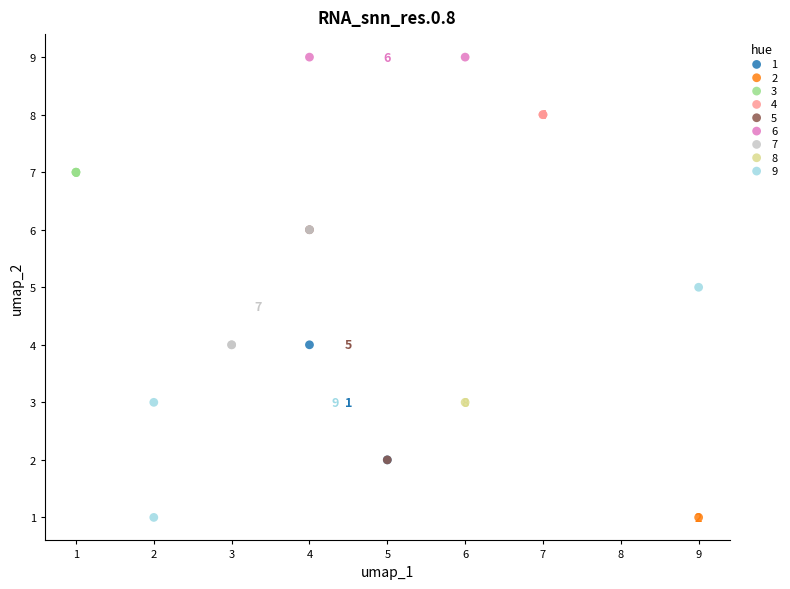

What are all the series names shown in the legend?

1, 2, 3, 4, 5, 6, 7, 8, 9